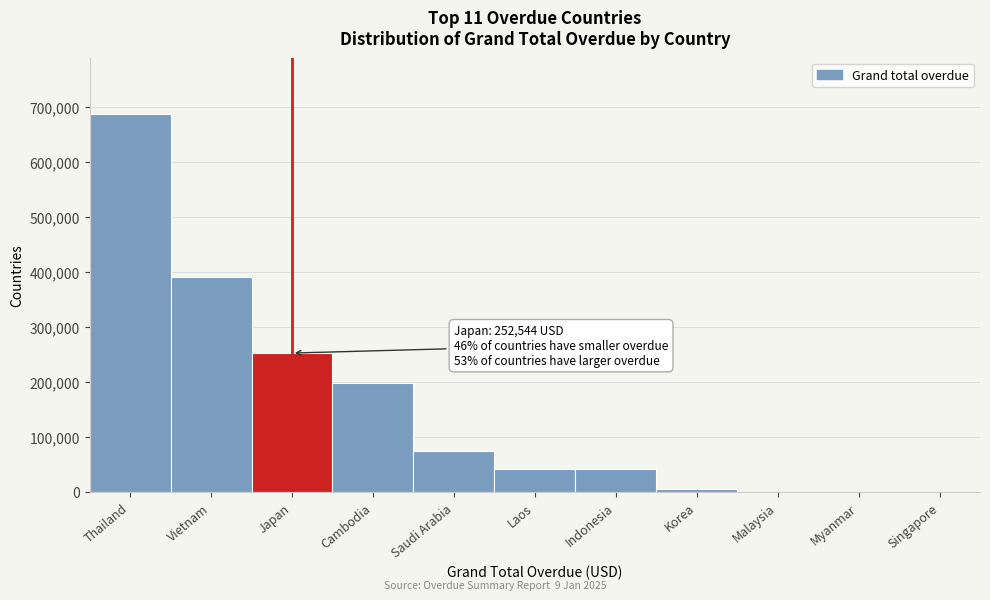

What is the maximum value shown in the chart?

686685.0